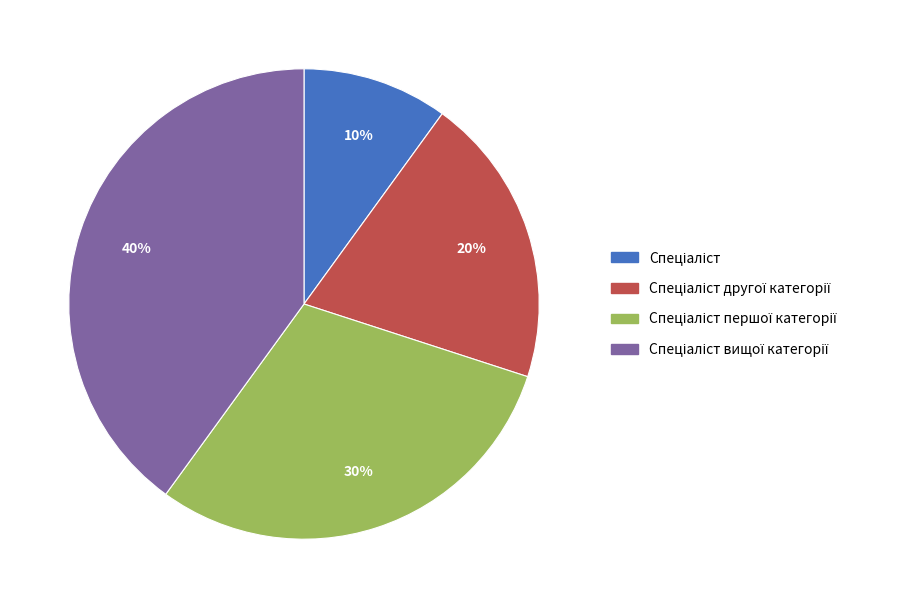

Is there any slice that represents more than half of the pie?

No